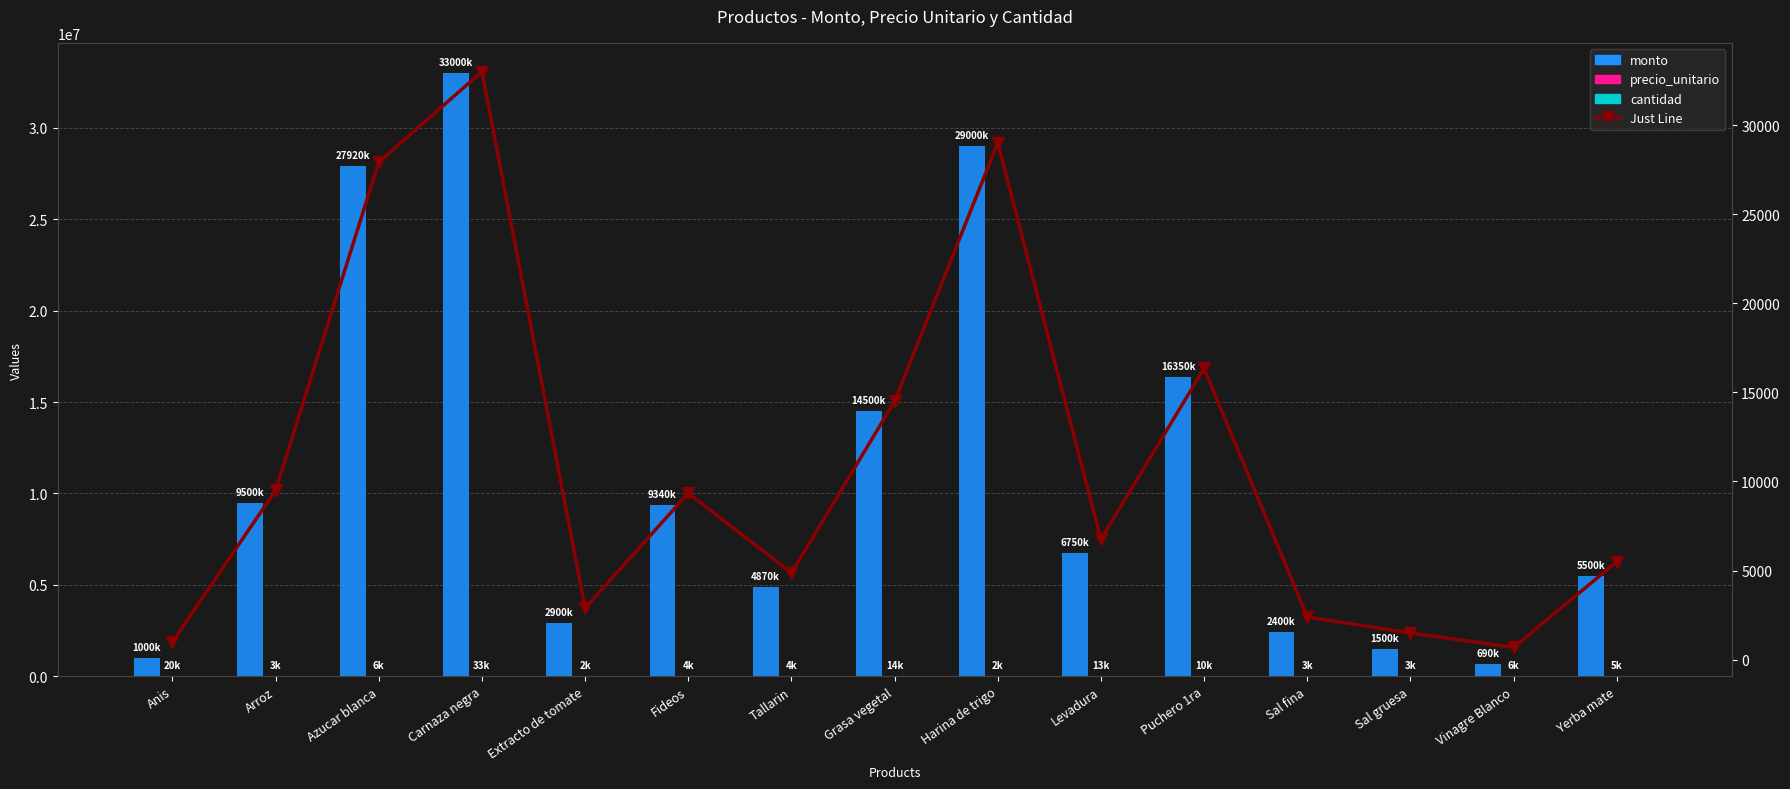

At Sal fina, list the series in order from largest to smallest.

monto, precio_unitario, Just Line (monto/1k), cantidad